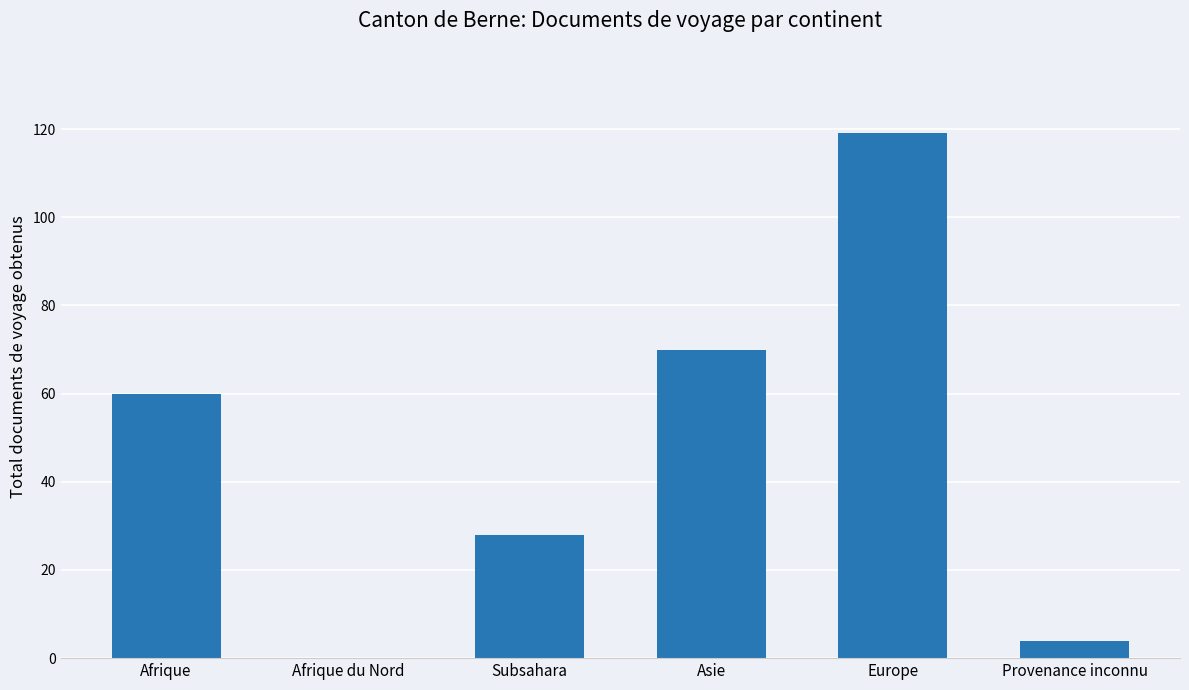

The chart shows a value of 119 at Europe. True or false?

True